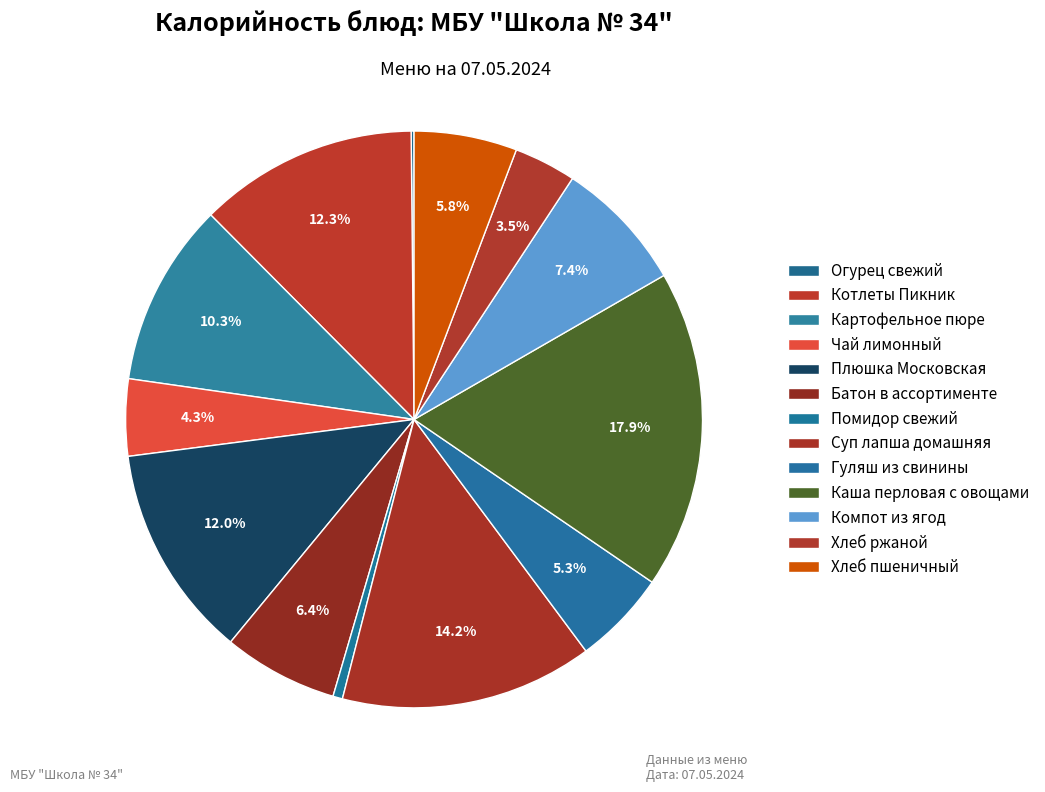

Which category has the biggest portion of the pie?

Каша перловая с овощами